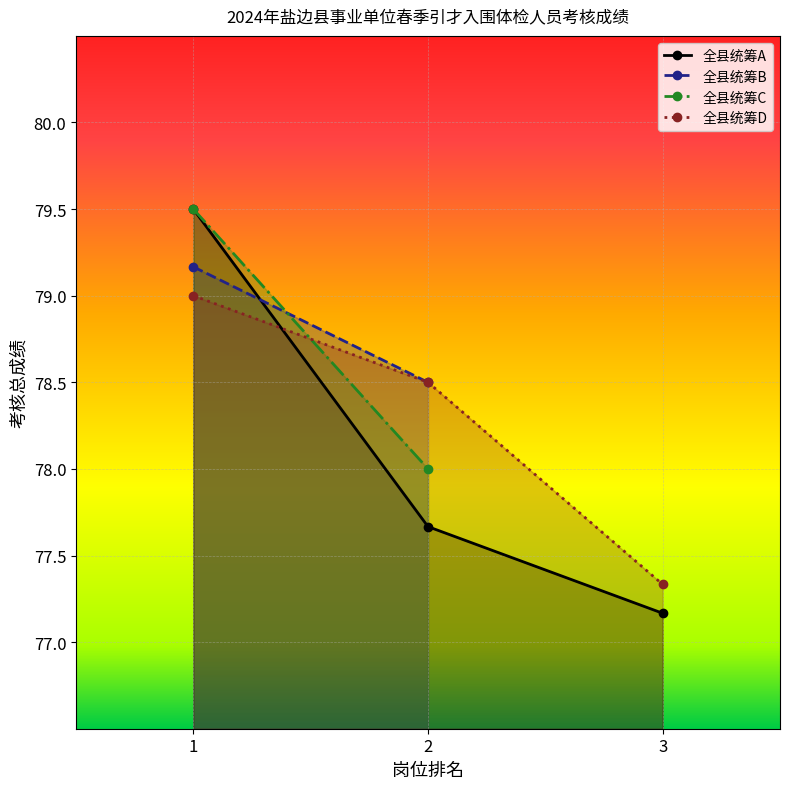

What is the minimum value for 全县统筹A?

77.2